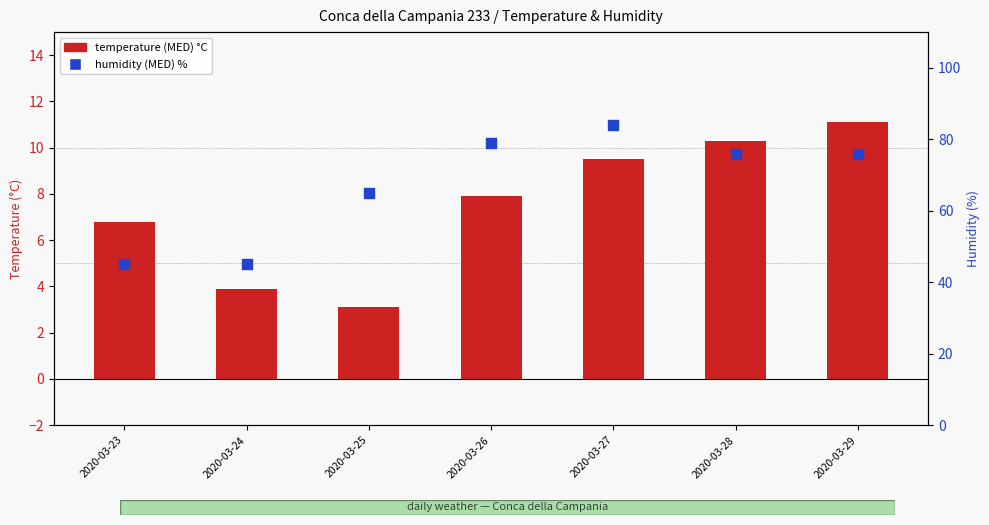

Which series reaches the minimum Y coordinate?

temperature (MED) °C